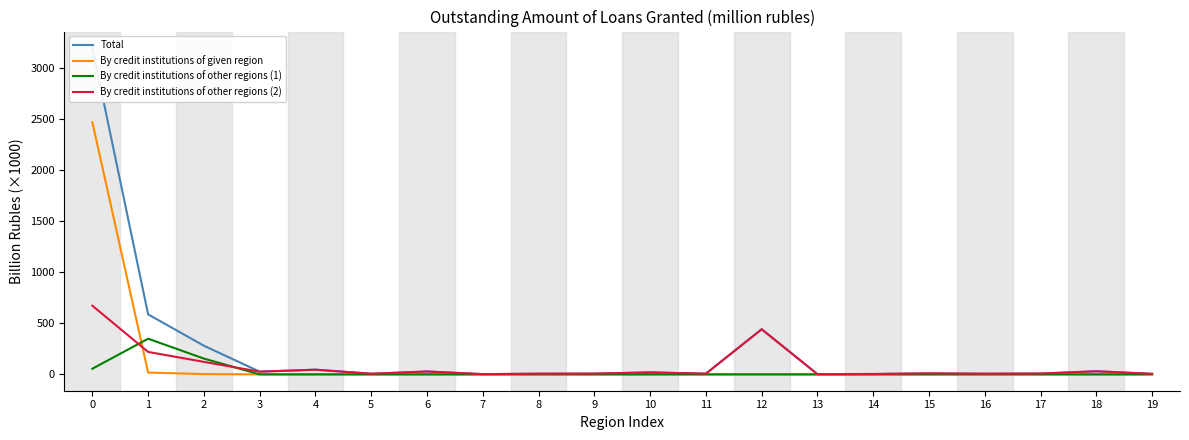

At how many categories does at least one series exceed 196?

4